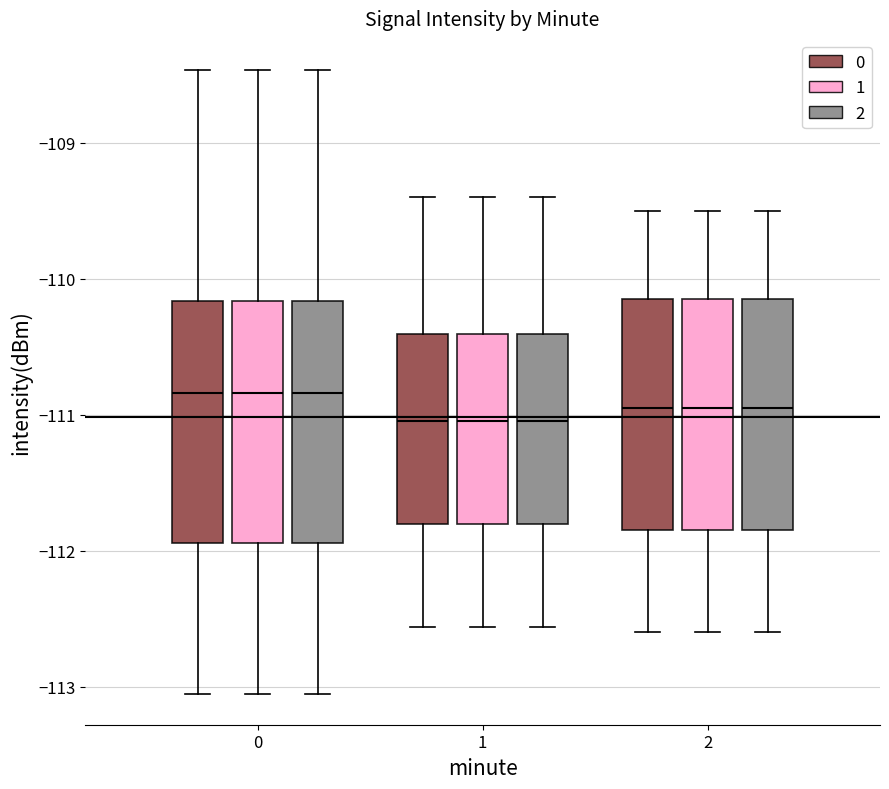

Reading left to right, read every box against the y-axis: the position of its median line, the range the box covers, and the ends of its whiskers. The values are not printed on the chart, so give them approximately, as read against the axis.

0 (0): median -110.8, box -111.9 to -110.2, whiskers -113.0 to -108.5
0 (1): median -110.8, box -111.9 to -110.2, whiskers -113.0 to -108.5
0 (2): median -110.8, box -111.9 to -110.2, whiskers -113.0 to -108.5
1 (0): median -111.0, box -111.8 to -110.4, whiskers -112.6 to -109.4
1 (1): median -111.0, box -111.8 to -110.4, whiskers -112.6 to -109.4
1 (2): median -111.0, box -111.8 to -110.4, whiskers -112.6 to -109.4
2 (0): median -110.9, box -111.8 to -110.1, whiskers -112.6 to -109.5
2 (1): median -110.9, box -111.8 to -110.1, whiskers -112.6 to -109.5
2 (2): median -110.9, box -111.8 to -110.1, whiskers -112.6 to -109.5